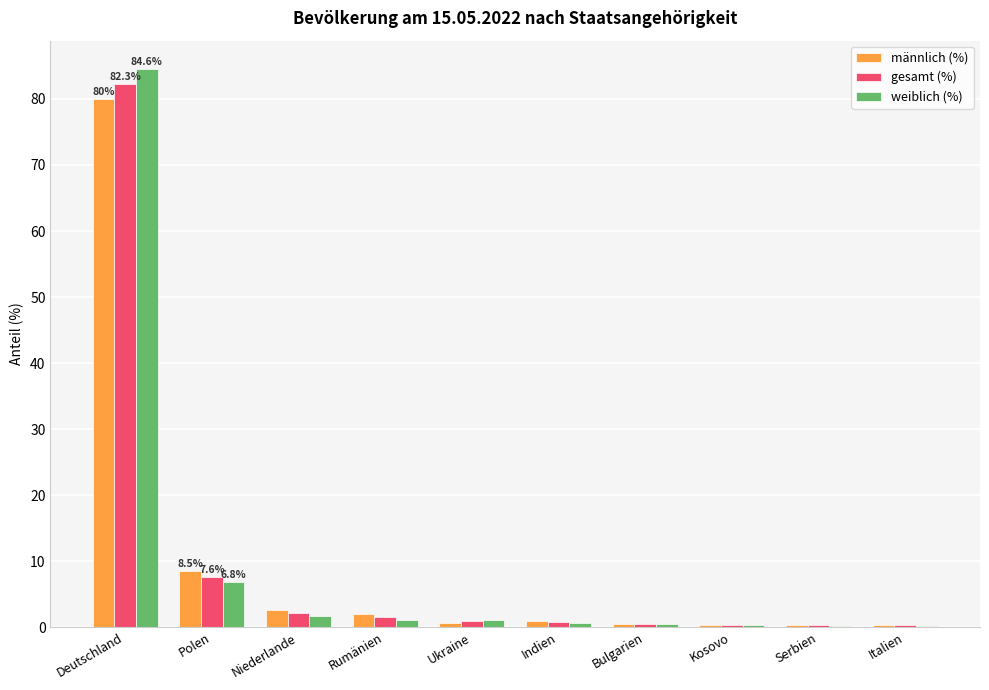

What is the total value across all series at Indien?

2.3